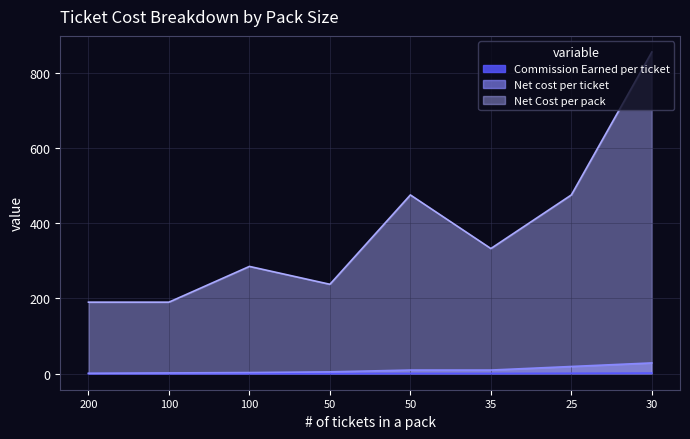

True or false: Commission Earned per ticket and Net cost per ticket cross at least once.

False